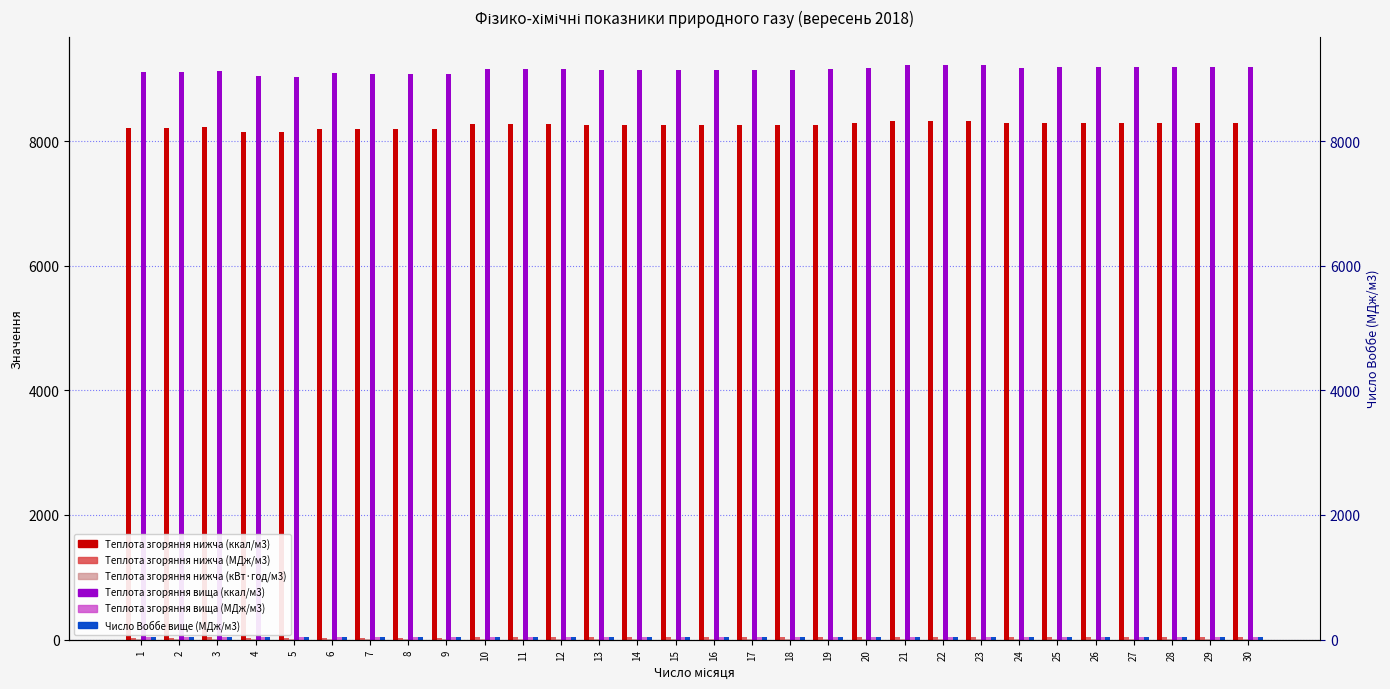

At which category is the sum across all series the highest?

21